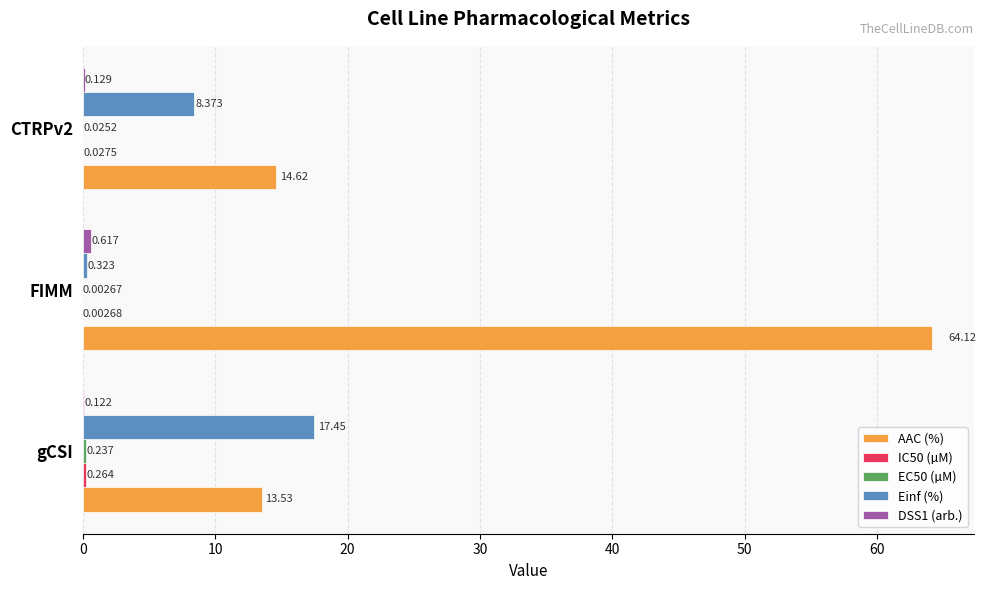

Which series has the largest total across all categories?

AAC (%)